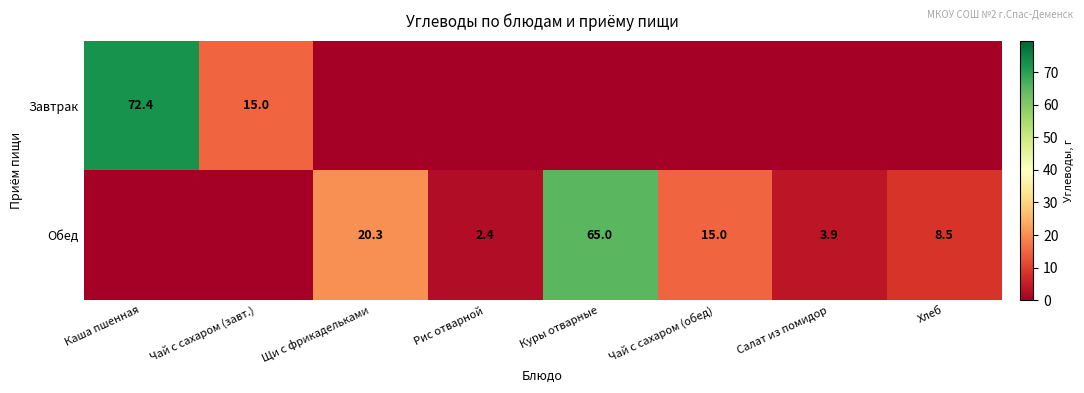

The Завтрак series shows 15.0 at Чай с сахаром (завт.). True or false?

True